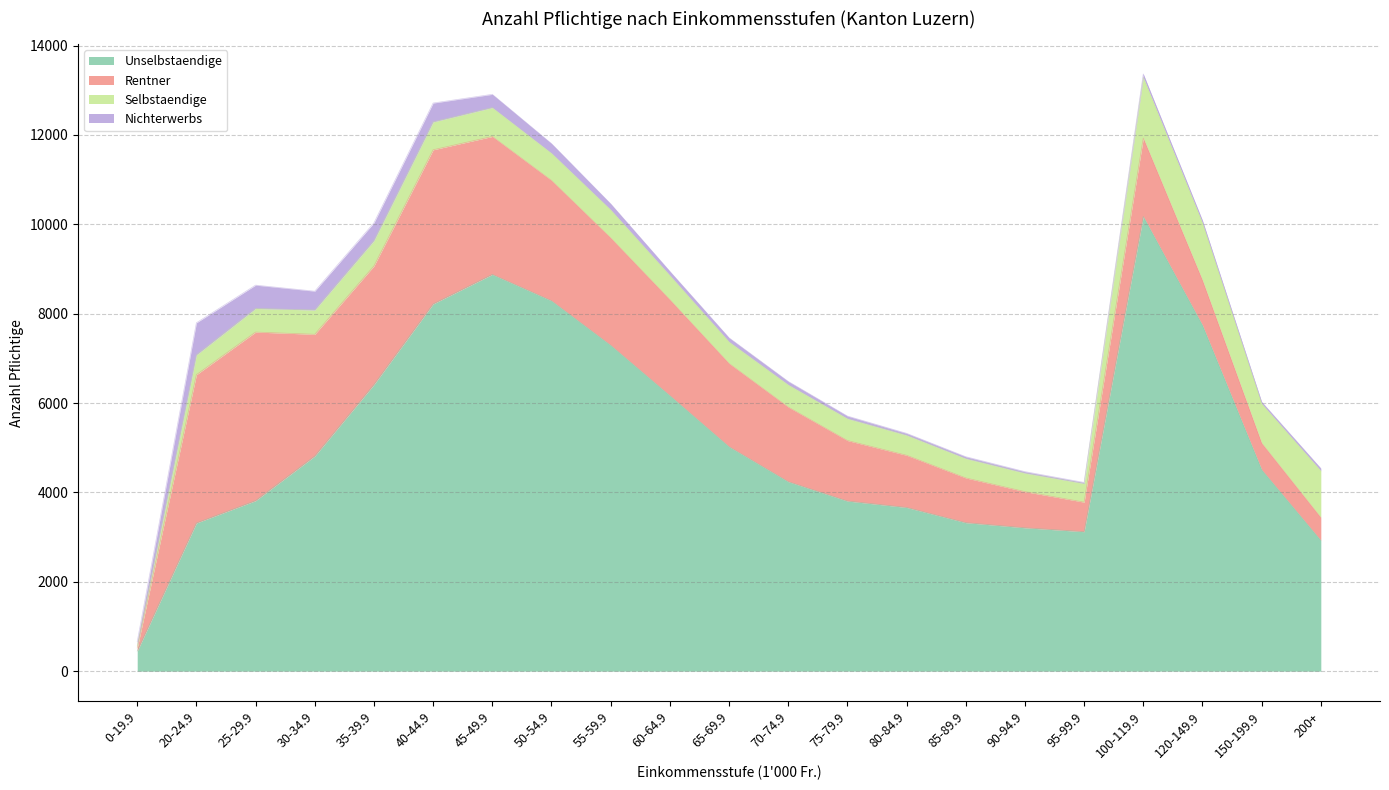

Reading right to left, list all the values displayed in this chart.

Unselbstaendige: 200+=2926	150-199.9=4509	120-149.9=7741	100-119.9=10174	95-99.9=3121	90-94.9=3208	85-89.9=3323	80-84.9=3663	75-79.9=3807	70-74.9=4240	65-69.9=5024	60-64.9=6168	55-59.9=7294	50-54.9=8289	45-49.9=8878	40-44.9=8217	35-39.9=6413	30-34.9=4813	25-29.9=3815	20-24.9=3315	0-19.9=449
Rentner: 200+=512	150-199.9=595	120-149.9=1006	100-119.9=1755	95-99.9=661	90-94.9=809	85-89.9=1001	80-84.9=1168	75-79.9=1354	70-74.9=1670	65-69.9=1862	60-64.9=2145	55-59.9=2402	50-54.9=2692	45-49.9=3087	40-44.9=3450	35-39.9=2654	30-34.9=2725	25-29.9=3773	20-24.9=3319	0-19.9=69
Selbstaendige: 200+=1045	150-199.9=882	120-149.9=1282	100-119.9=1357	95-99.9=417	90-94.9=415	85-89.9=434	80-84.9=449	75-79.9=491	70-74.9=499	65-69.9=484	60-64.9=543	55-59.9=628	50-54.9=609	45-49.9=646	40-44.9=623	35-39.9=567	30-34.9=543	25-29.9=528	20-24.9=443	0-19.9=45
Nichterwerbs: 200+=54	150-199.9=40	120-149.9=56	100-119.9=77	95-99.9=24	90-94.9=33	85-89.9=41	80-84.9=42	75-79.9=57	70-74.9=75	65-69.9=90	60-64.9=92	55-59.9=135	50-54.9=216	45-49.9=297	40-44.9=423	35-39.9=398	30-34.9=422	25-29.9=522	20-24.9=718	0-19.9=97